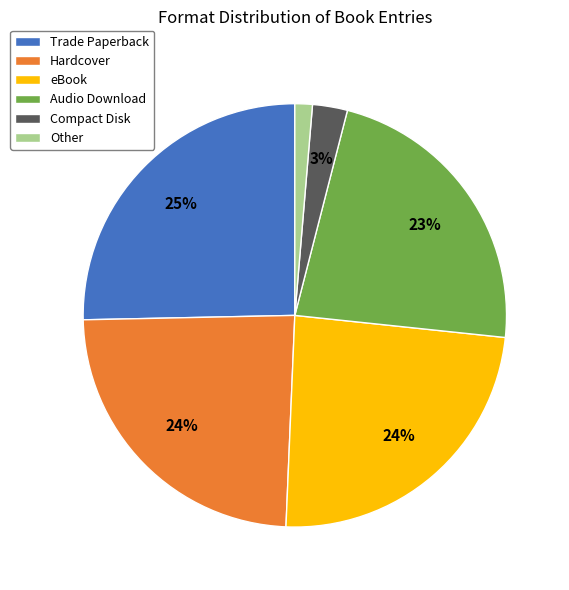

Which has a higher value, eBook or Audio Download?

eBook